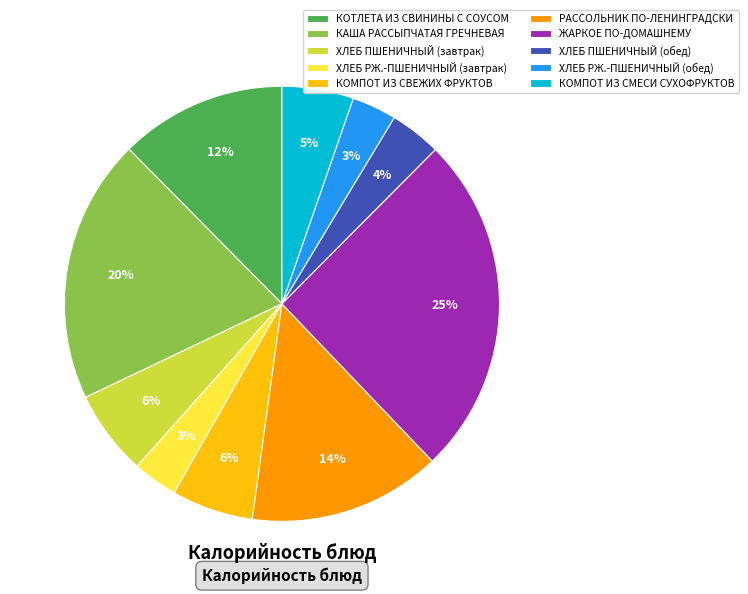

Is it true that КОМПОТ ИЗ СМЕСИ СУХОФРУКТОВ is 5% of the pie?

True